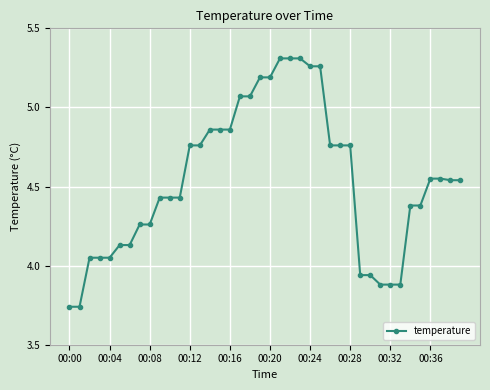

What is the sum of all values?

181.5